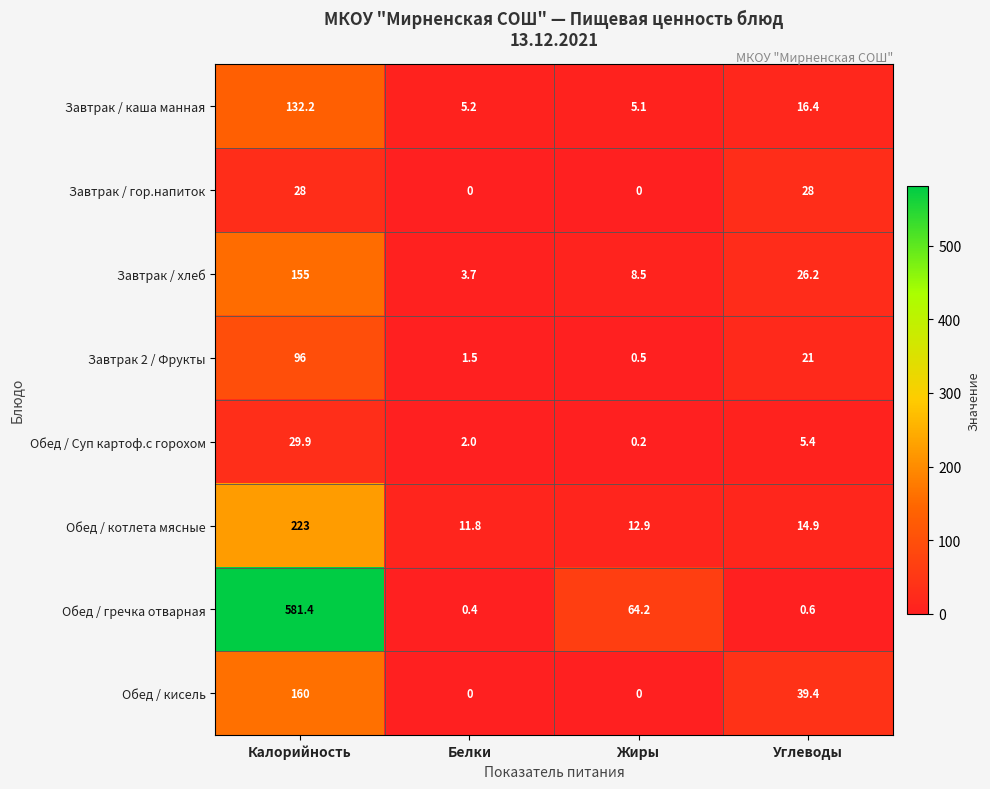

Which series changed the most between Жиры and Углеводы?

Обед / гречка отварная